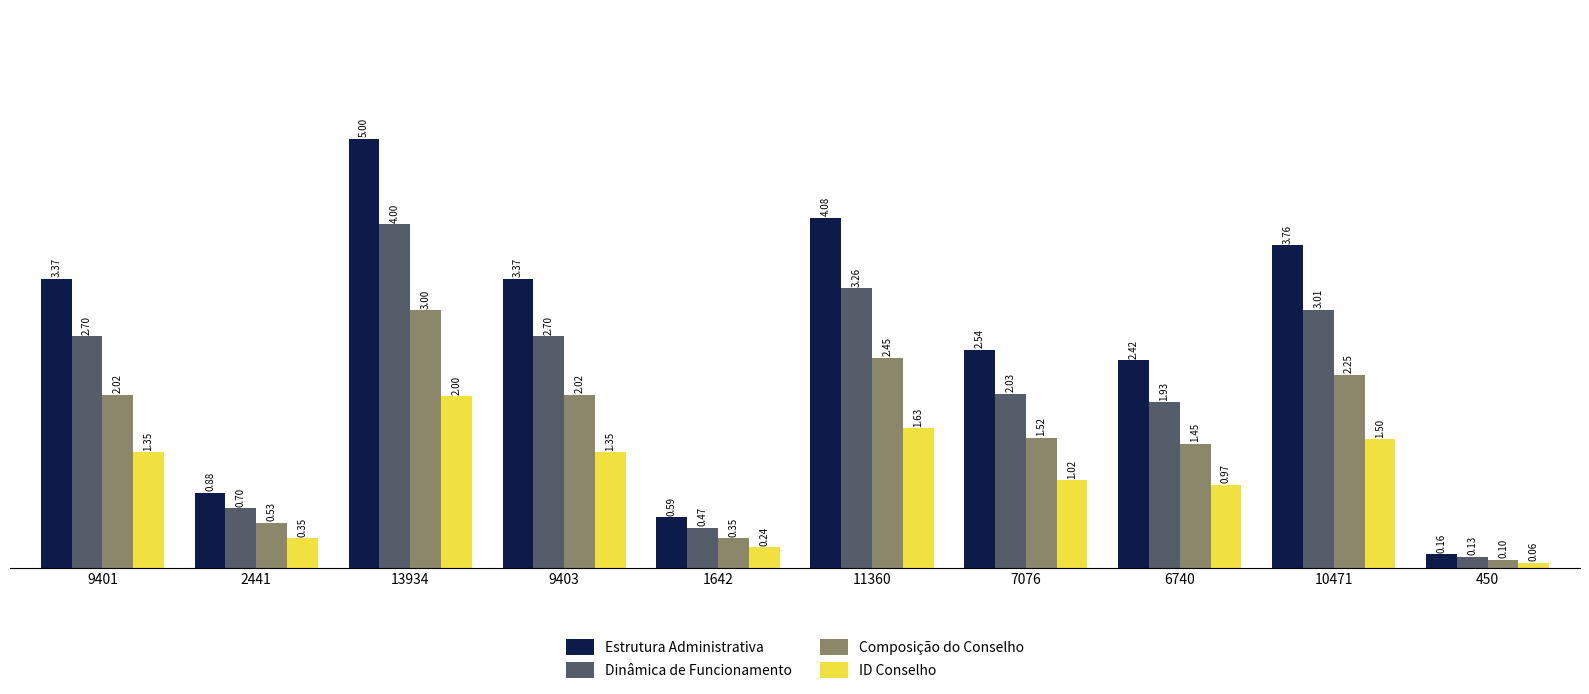

Which series has the largest range (max minus min)?

Estrutura Administrativa